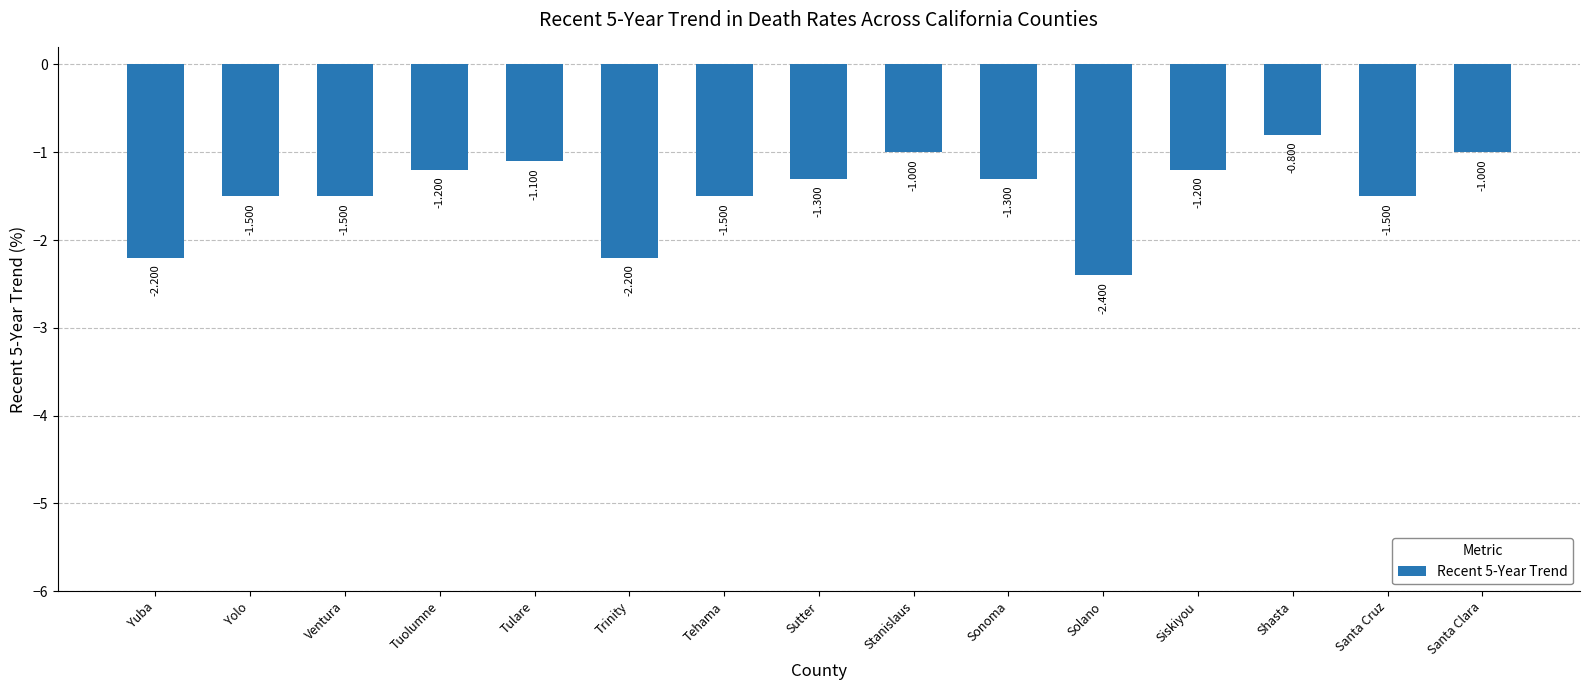

The chart shows a value of -1.0 at Stanislaus. True or false?

True